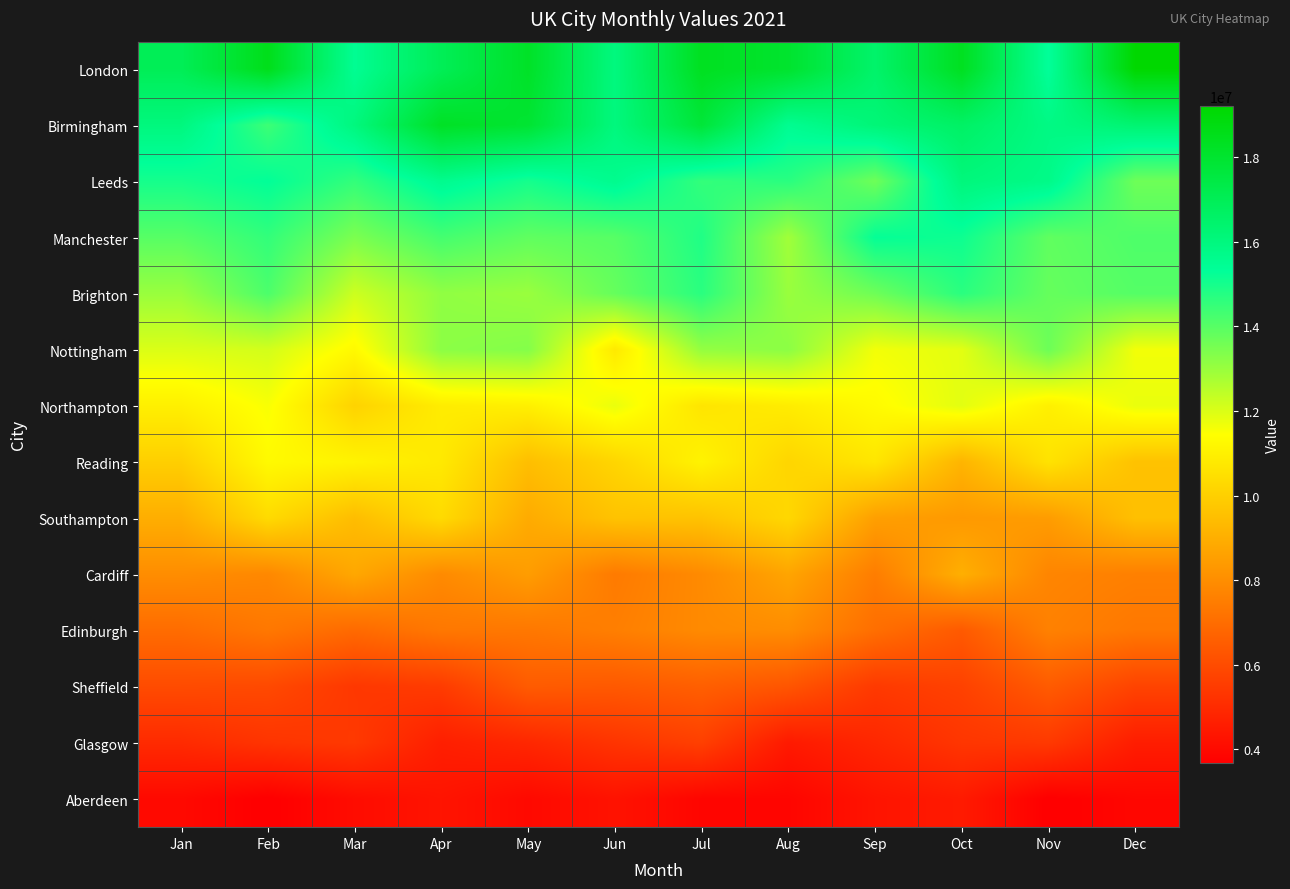

Reading left to right, transcribe all the data shown in this chart.

London: Jan=17000000	Feb=18530000	Mar=15470000	Apr=17000000	May=18190000	Jun=15980000	Jul=18360000	Aug=18020000	Sep=16490000	Oct=18360000	Nov=15300000	Dec=19210000
Birmingham: Jan=16000000	Feb=14400000	Mar=16000000	Apr=18240000	May=17920000	Jun=16000000	Jul=17760000	Aug=15520000	Sep=16160000	Oct=16640000	Nov=15840000	Dec=16320000
Leeds: Jan=15000000	Feb=15300000	Mar=14550000	Apr=15600000	May=15000000	Jun=15600000	Jul=14550000	Aug=14700000	Sep=13650000	Oct=16050000	Nov=15750000	Dec=13650000
Manchester: Jan=14000000	Feb=14560000	Mar=13440000	Apr=14280000	May=13860000	Jun=14000000	Jul=14840000	Aug=12880000	Sep=15260000	Oct=15120000	Nov=13860000	Dec=14140000
Brighton: Jan=13000000	Feb=14170000	Mar=12220000	Apr=13130000	May=13000000	Jun=13780000	Jul=14690000	Aug=13000000	Sep=13650000	Oct=14690000	Nov=13780000	Dec=14040000
Nottingham: Jan=12000000	Feb=12120000	Mar=11280000	Apr=13200000	May=13320000	Jun=10800000	Jul=13080000	Aug=13200000	Sep=11640000	Oct=11880000	Nov=13680000	Dec=11640000
Northampton: Jan=11000000	Feb=11550000	Mar=10120000	Apr=10890000	May=11000000	Jun=11770000	Jul=10670000	Aug=10890000	Sep=11330000	Oct=11880000	Nov=11000000	Dec=11770000
Reading: Jan=10000000	Feb=11300000	Mar=11100000	Apr=10800000	May=9500000	Jun=10200000	Jul=11100000	Aug=10200000	Sep=10700000	Oct=9200000	Nov=10600000	Dec=9600000
Southampton: Jan=9000000	Feb=10350000	Mar=9450000	Apr=10350000	May=8910000	Jun=9630000	Jul=9630000	Aug=10260000	Sep=8550000	Oct=8370000	Nov=8460000	Dec=9540000
Cardiff: Jan=8000000	Feb=7840000	Mar=8800000	Apr=7920000	May=8480000	Jun=7440000	Jul=7920000	Aug=8720000	Sep=7520000	Oct=9040000	Nov=7760000	Dec=7600000
Edinburgh: Jan=7000000	Feb=7350000	Mar=6930000	Apr=7350000	May=7350000	Jun=7560000	Jul=7910000	Aug=7980000	Sep=7070000	Oct=6440000	Nov=7630000	Dec=7350000
Sheffield: Jan=6000000	Feb=5940000	Mar=5400000	Apr=5520000	May=6480000	Jun=6420000	Jul=6600000	Aug=6300000	Sep=5460000	Oct=5700000	Nov=6480000	Dec=5760000
Glasgow: Jan=5000000	Feb=5300000	Mar=5450000	Apr=4650000	May=4900000	Jun=5300000	Jul=5650000	Aug=4500000	Sep=4900000	Oct=5350000	Nov=5450000	Dec=4600000
Aberdeen: Jan=4000000	Feb=3680000	Mar=4080000	Apr=4320000	May=4000000	Jun=4280000	Jul=3880000	Aug=3880000	Sep=4320000	Oct=4520000	Nov=3680000	Dec=3920000